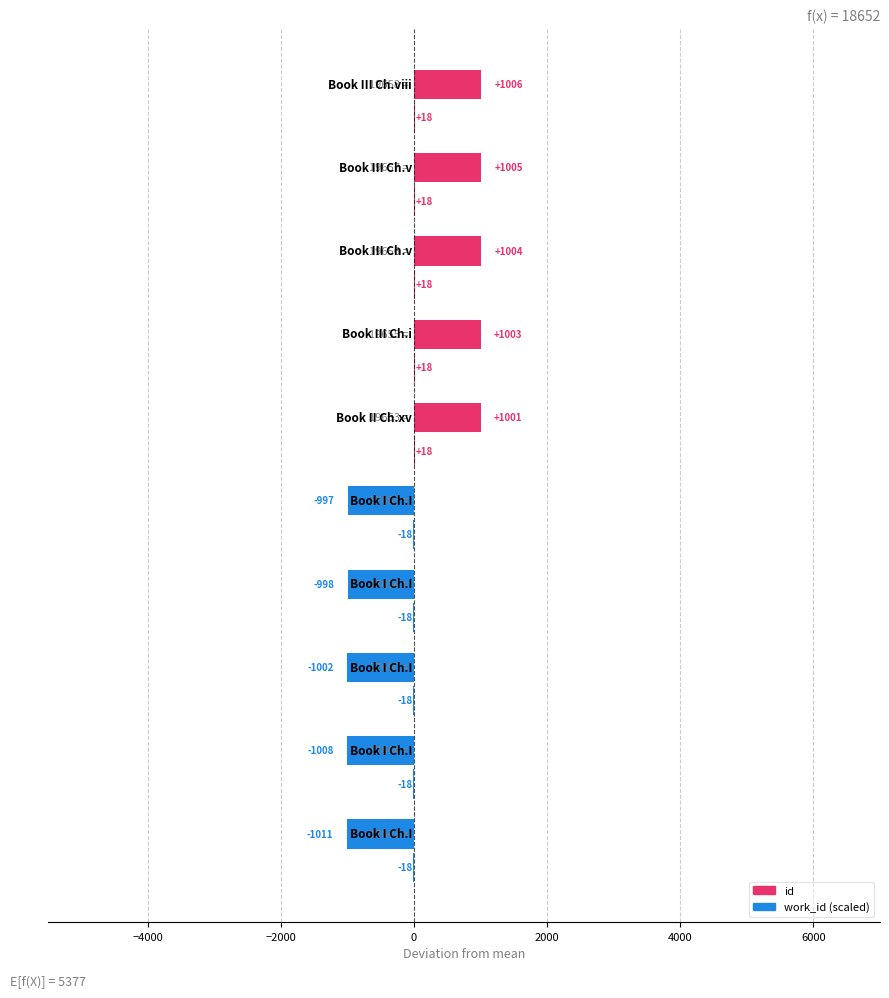

Rank the series by their maximum value, from highest to lowest.

id, work_id (scaled)